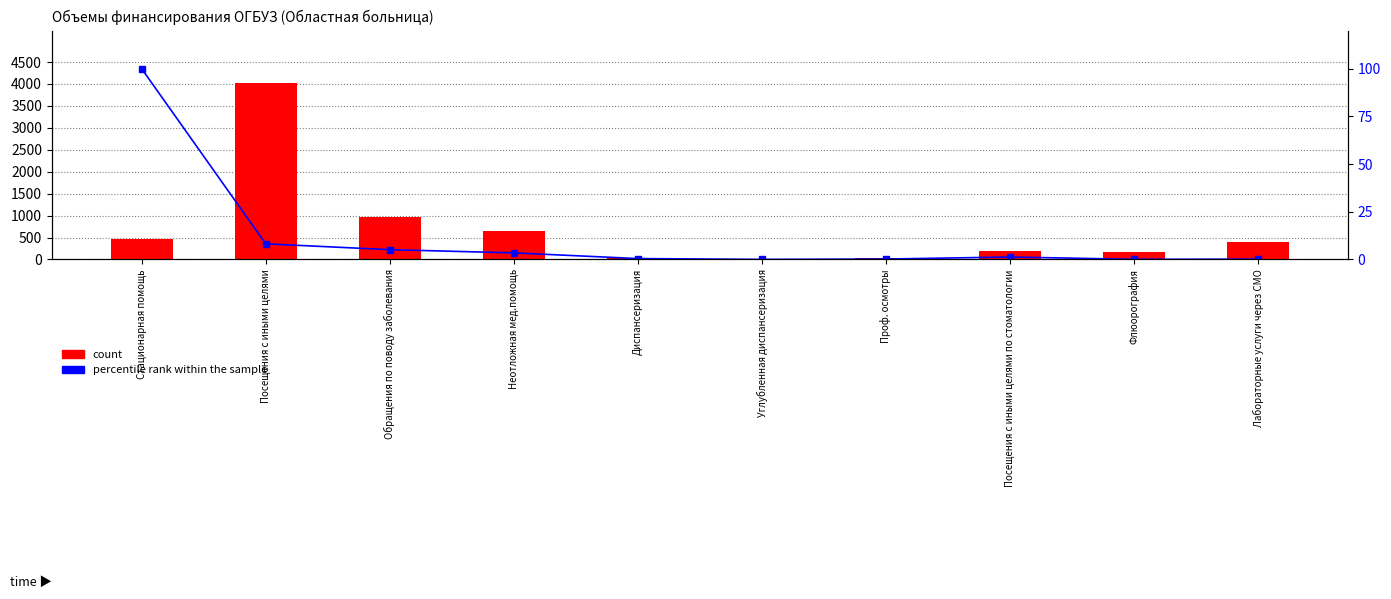

List the series in order of their peak value, highest first.

count, percentile rank within the sample